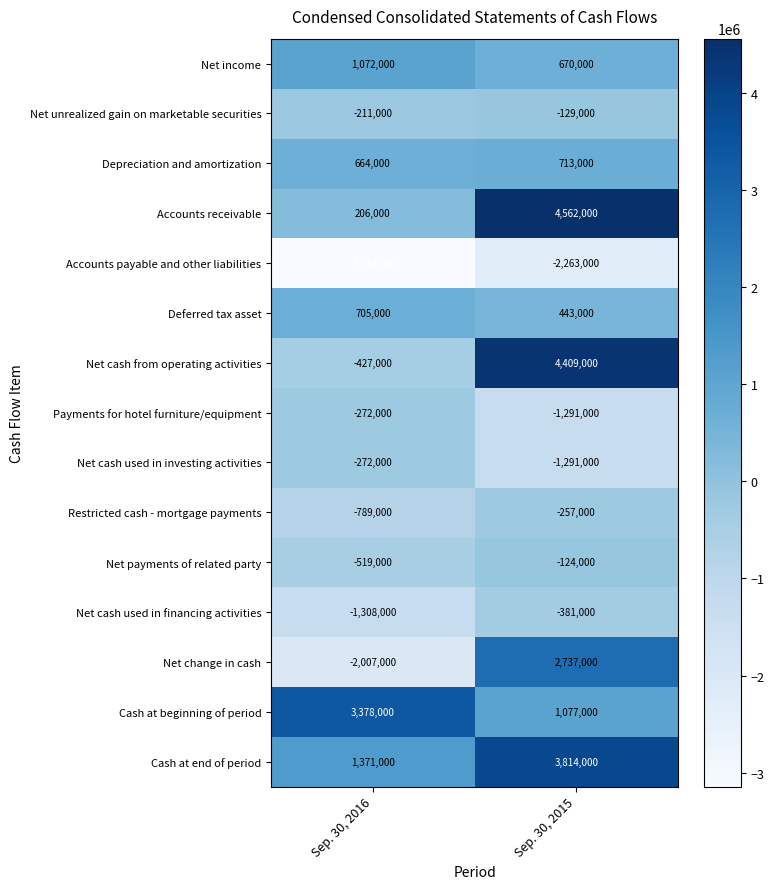

What is the difference between the Net cash used in financing activities values at Sep. 30, 2015 and Sep. 30, 2016?

927000